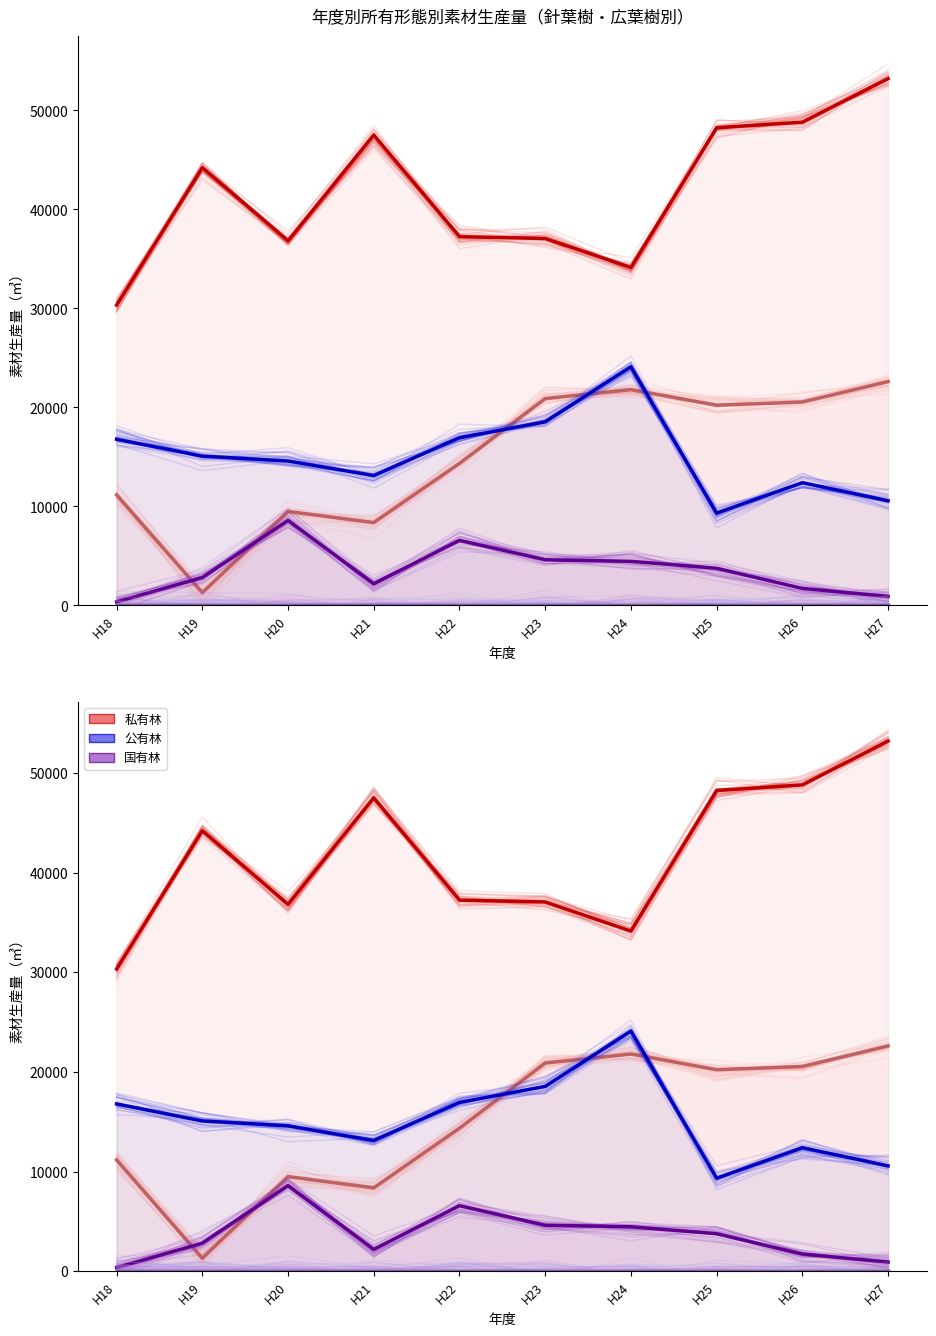

Rank the series by their maximum value, from lowest to highest.

公有林（広葉樹）, 国有林（広葉樹）, 国有林（針葉樹計）, 私有林（広葉樹）, 公有林（針葉樹計）, 私有林（針葉樹計）